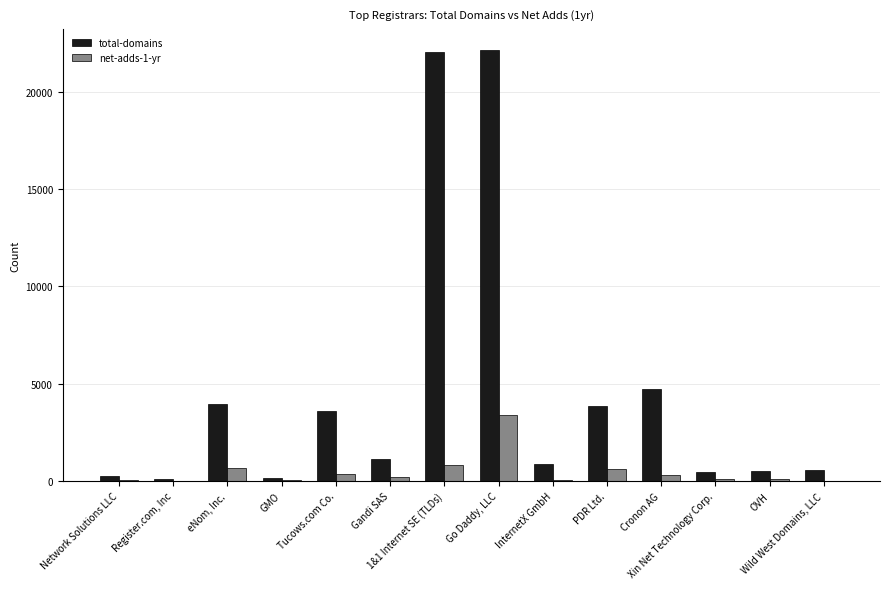

What is the sum of all total-domains values?

64438